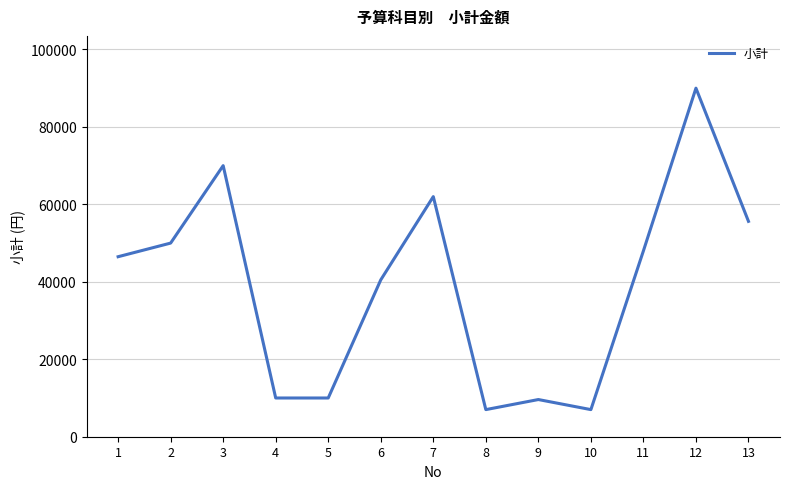

The chart shows a value of 97083 at 3. True or false?

False